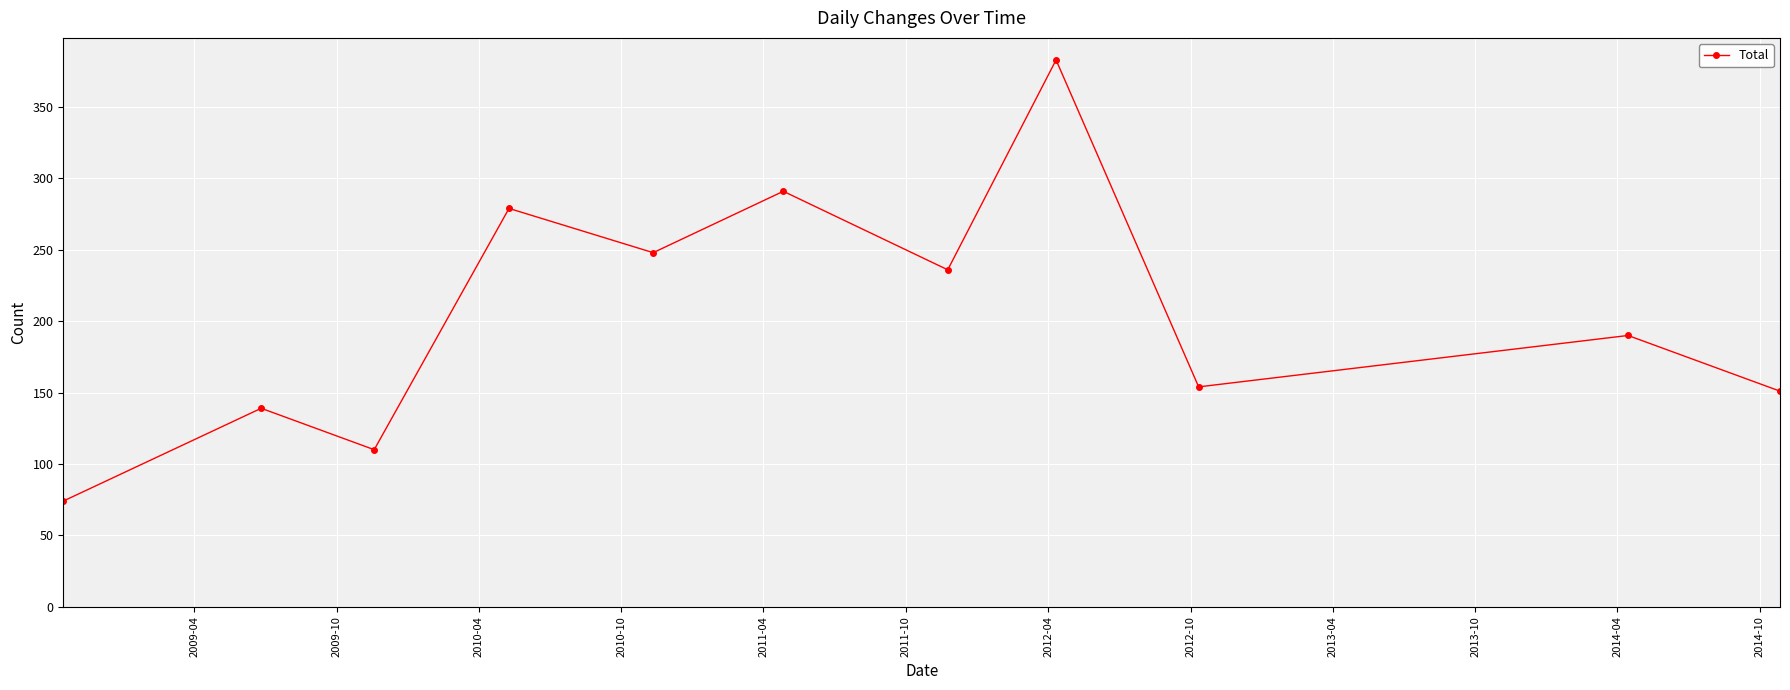

How many values are below 190?

5